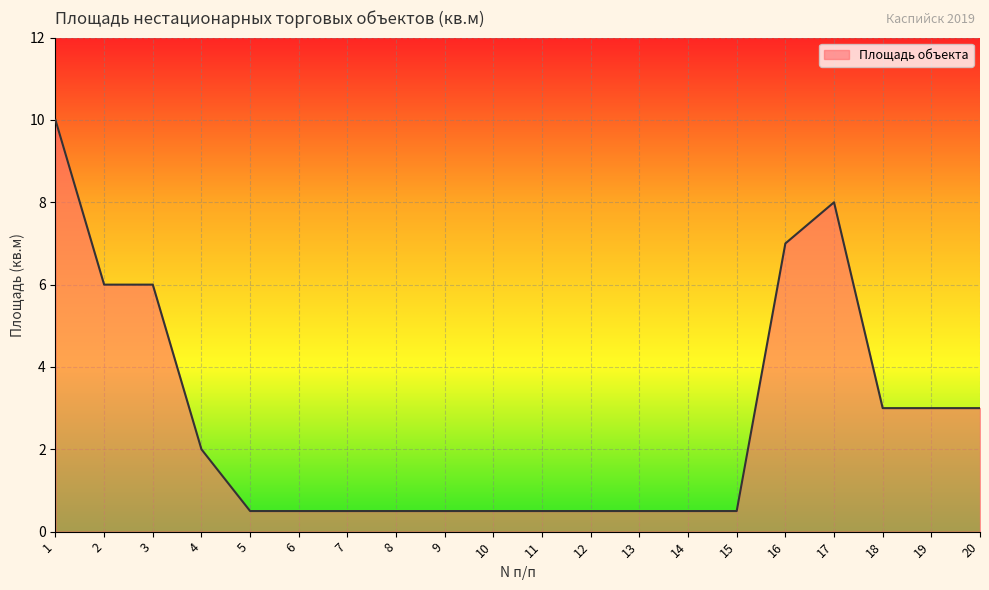

What is the difference between the maximum and minimum values?

9.5